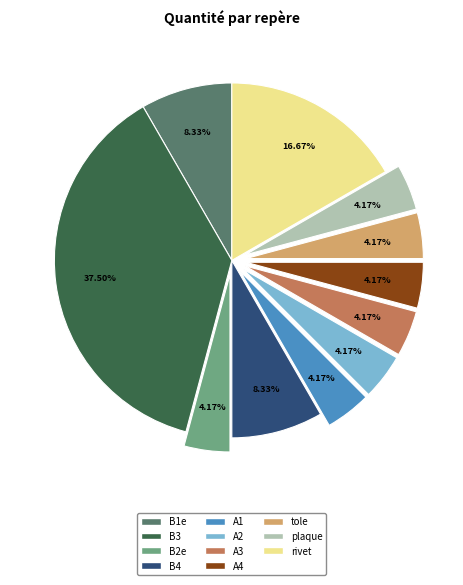

Between B2e and B1e, which is larger?

B1e